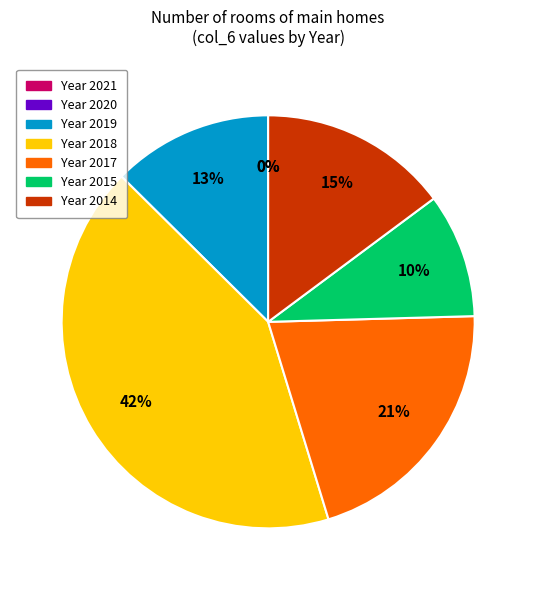

How much of the chart is everything except 2014?

85.2%